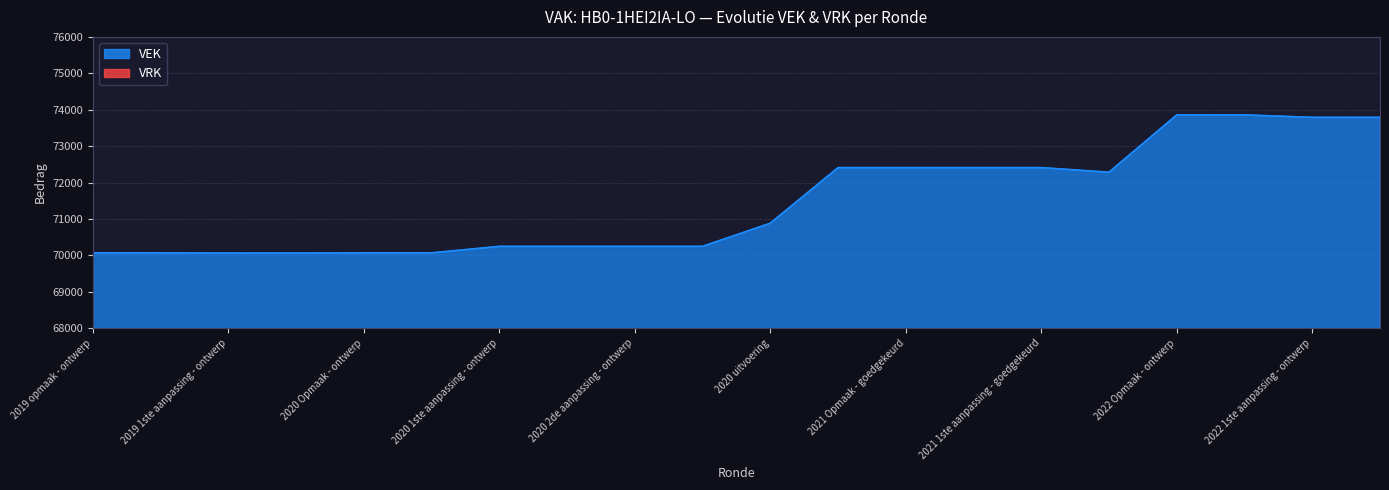

The chart shows a value of 70881 at 2020 uitvoering. True or false?

True